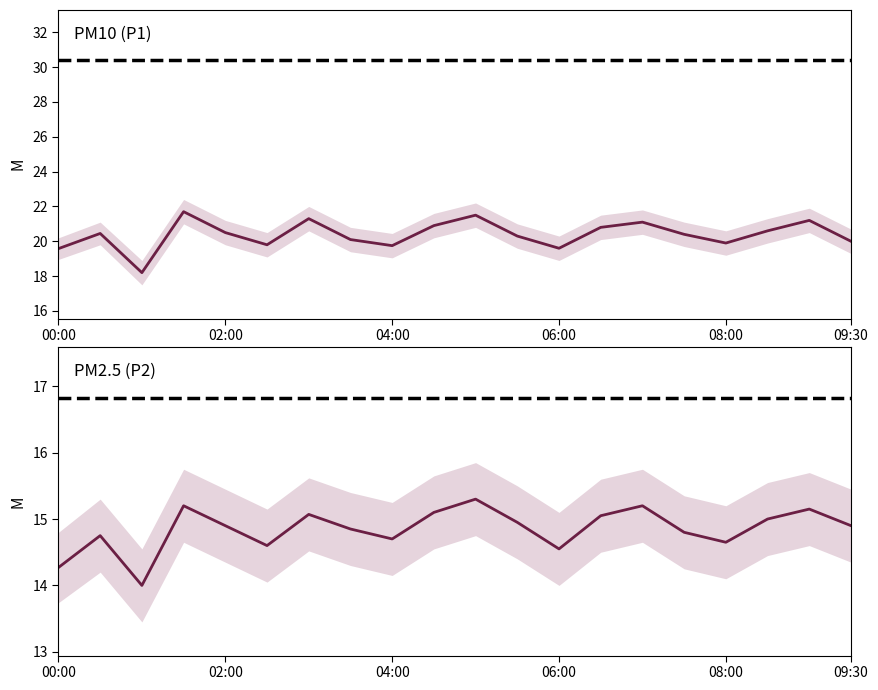

The P1 series shows 27.2 at 02:00. True or false?

False